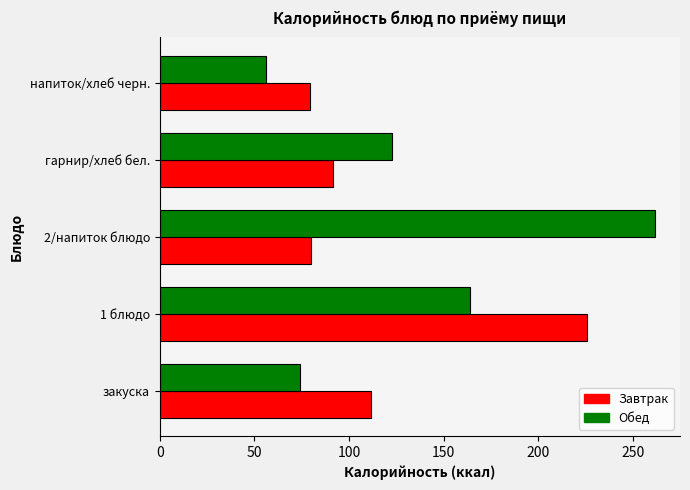

Which series has the largest total across all categories?

Обед